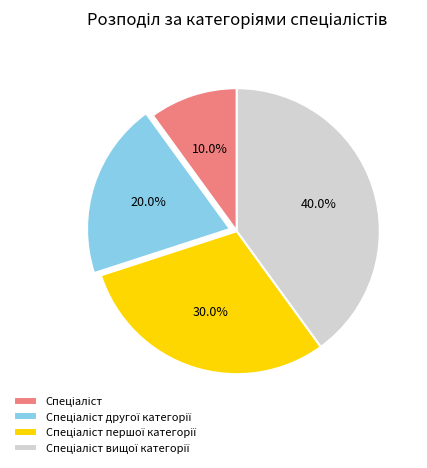

To the nearest percent, what is the difference between the largest and smallest slice percentages?

30%